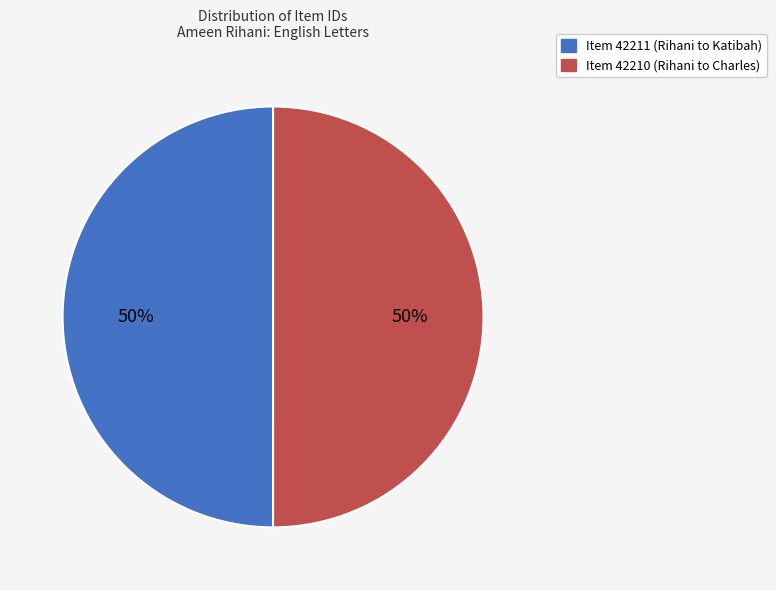

Approximately how many times larger is the value at Item 42211 (Rihani to Katibah) compared to Item 42210 (Rihani to Charles)?

1.0